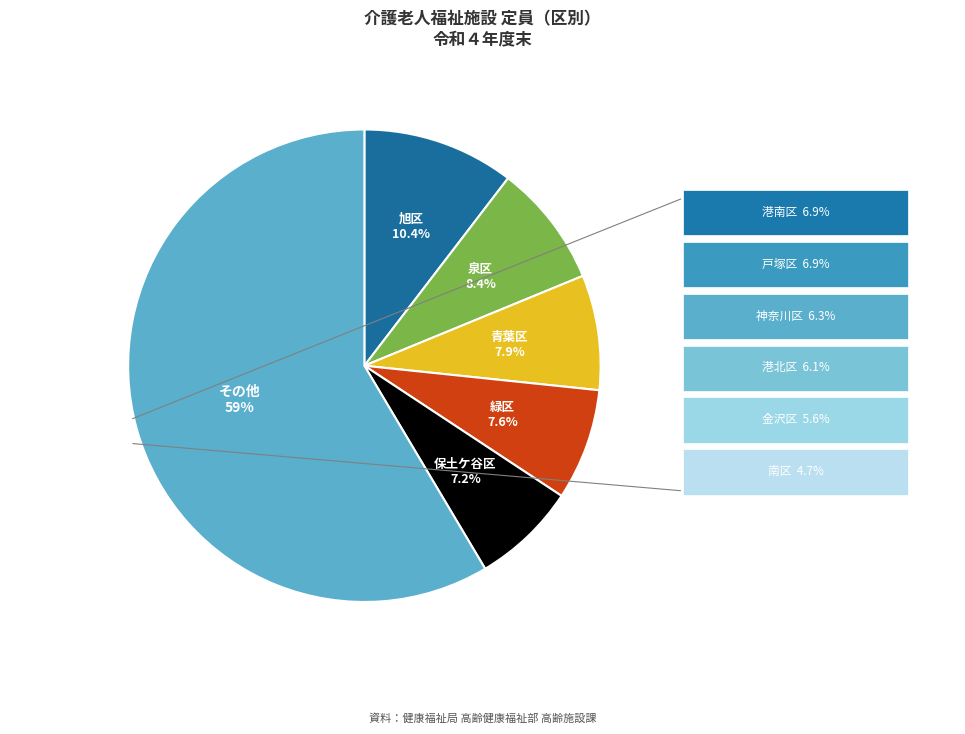

To the nearest percent, what is the average slice percentage?

17%